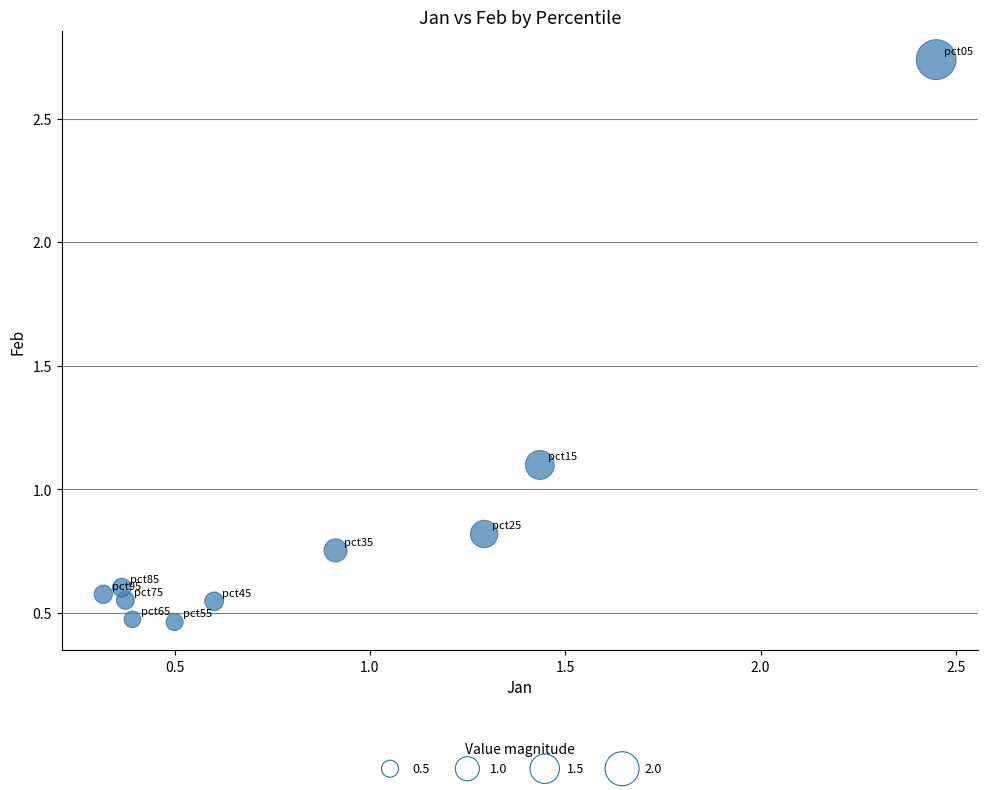

What Y value in the scatter plot is closest to 1?

1.1